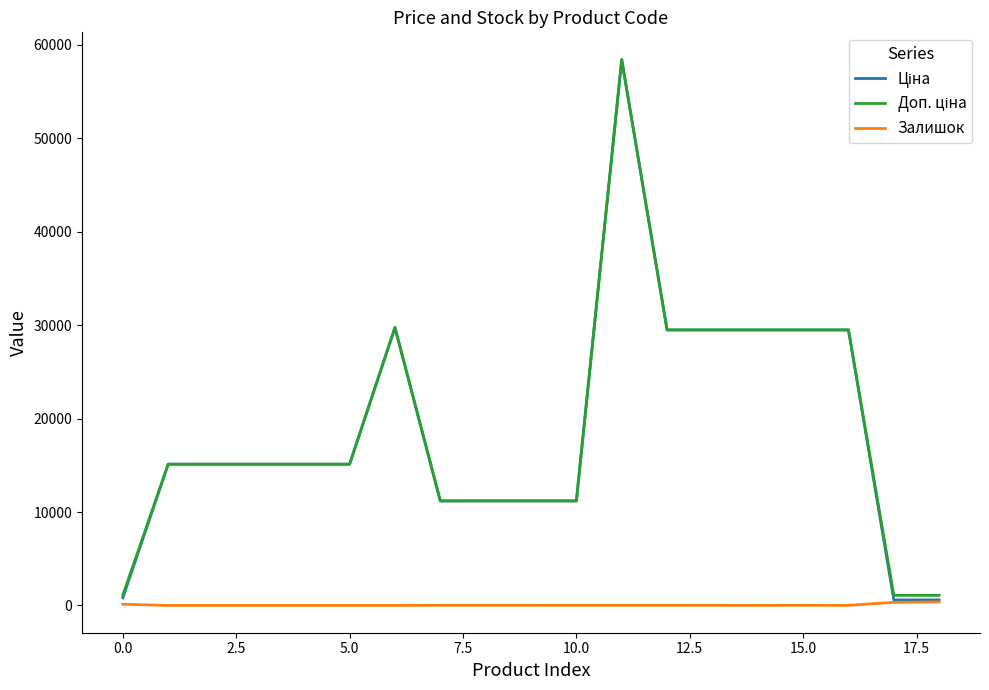

What is the greatest value displayed?

58426.5